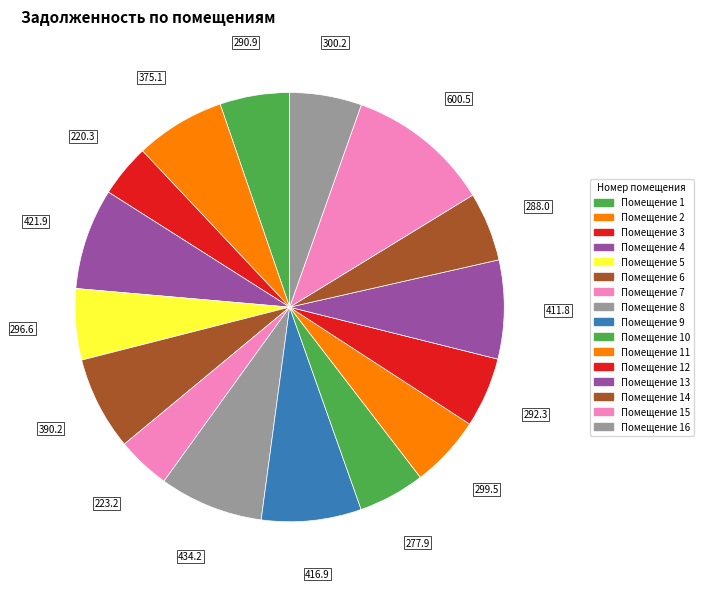

Count the number of slices in the pie.

16